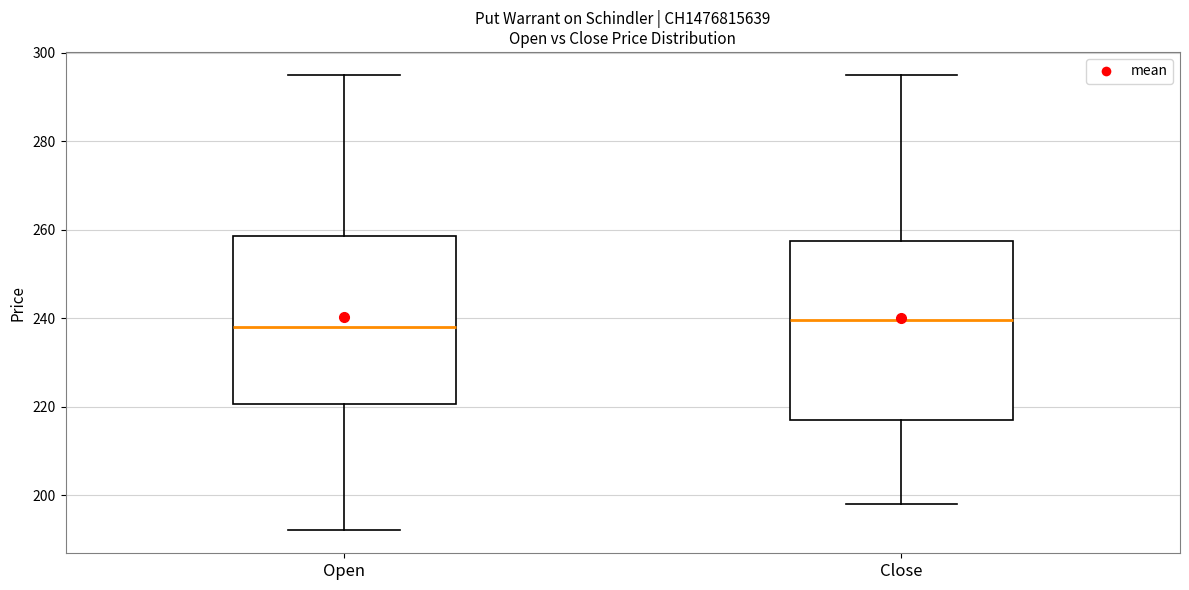

Reading left to right, transcribe this box plot: for each box, give where its median line is, the range the box spans, and where its two whiskers end, as read against the y-axis. The values are not printed on the chart, so give them approximately, as read against the axis.

Open: median 238, box 220 to 258, whiskers 192 to 296
Close: median 240, box 218 to 258, whiskers 198 to 296